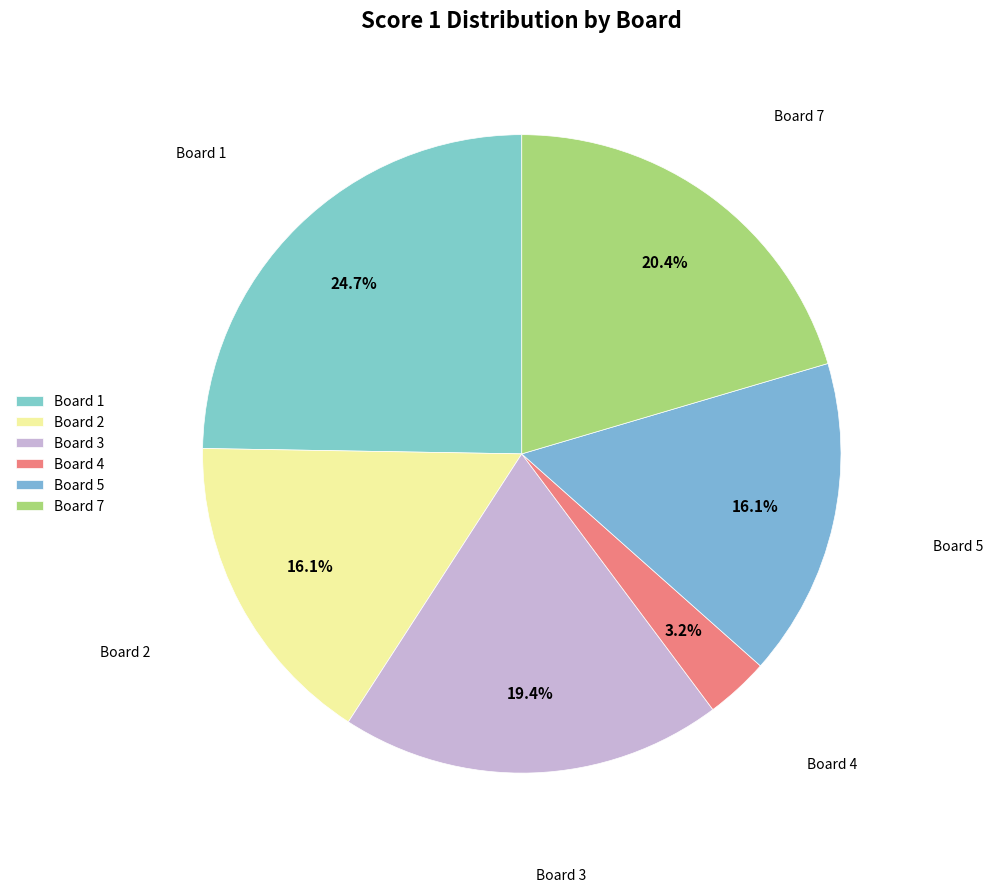

The Board 3 slice represents 19% of the pie. True or false?

True